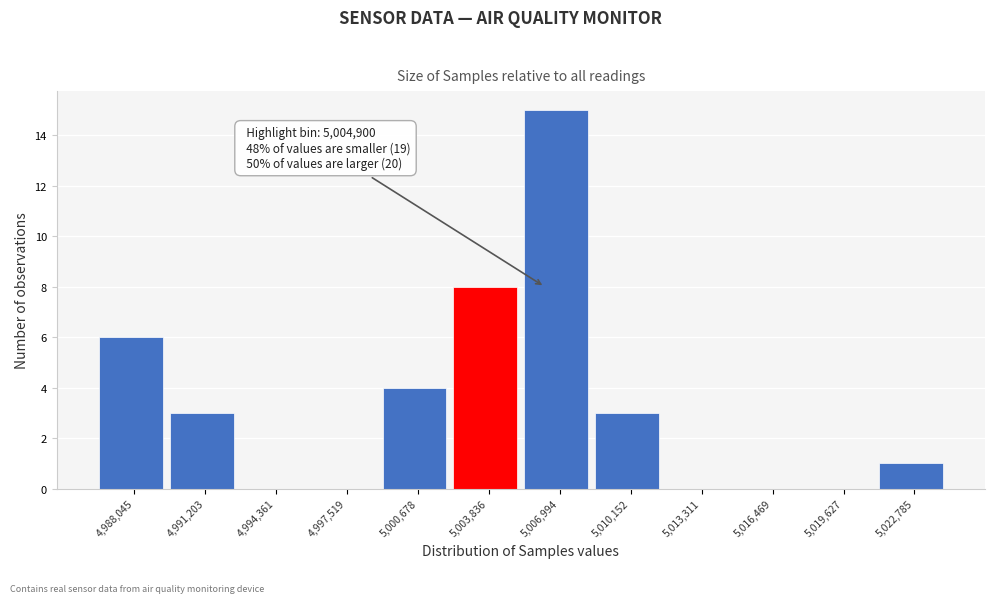

Which range on the x-axis has the tallest bar?

5005500 to 5008500